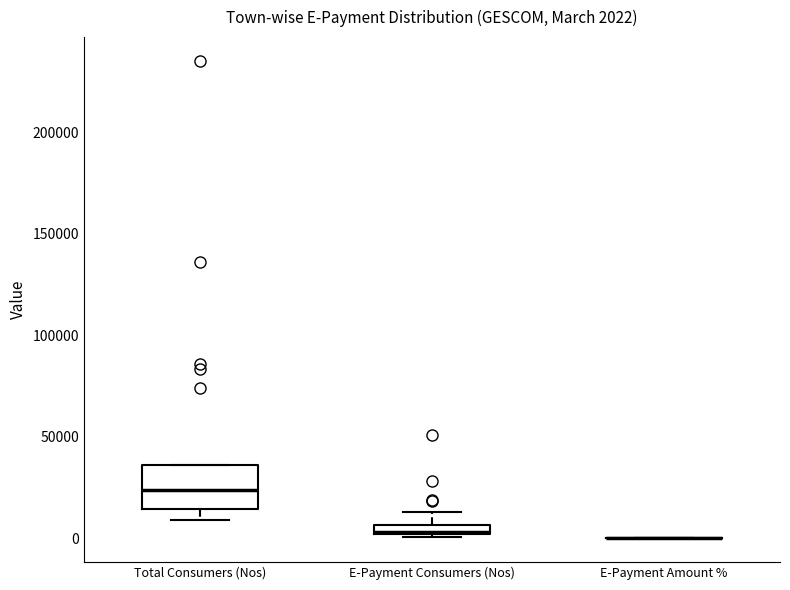

Which box is the tallest, from its lower edge to its upper edge?

Total Consumers (Nos)